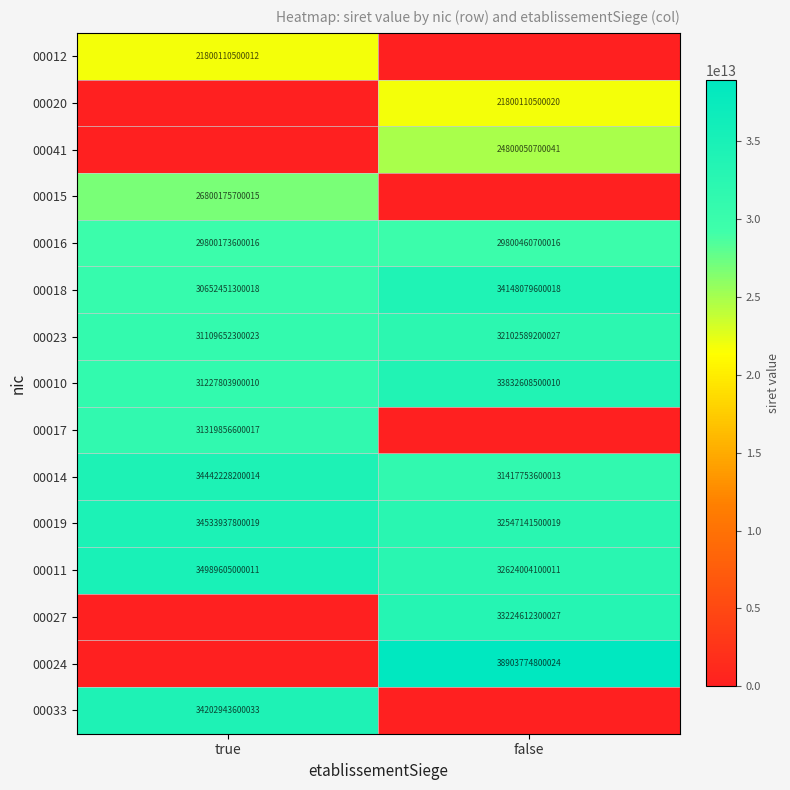

The 00011 series shows 15045631272274 at true. True or false?

False